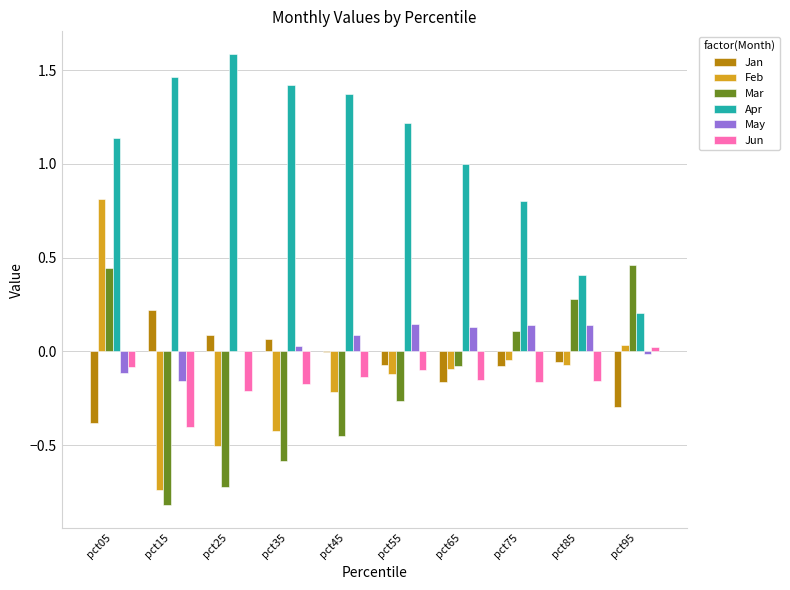

At which label does Mar first exceed 0?

pct05